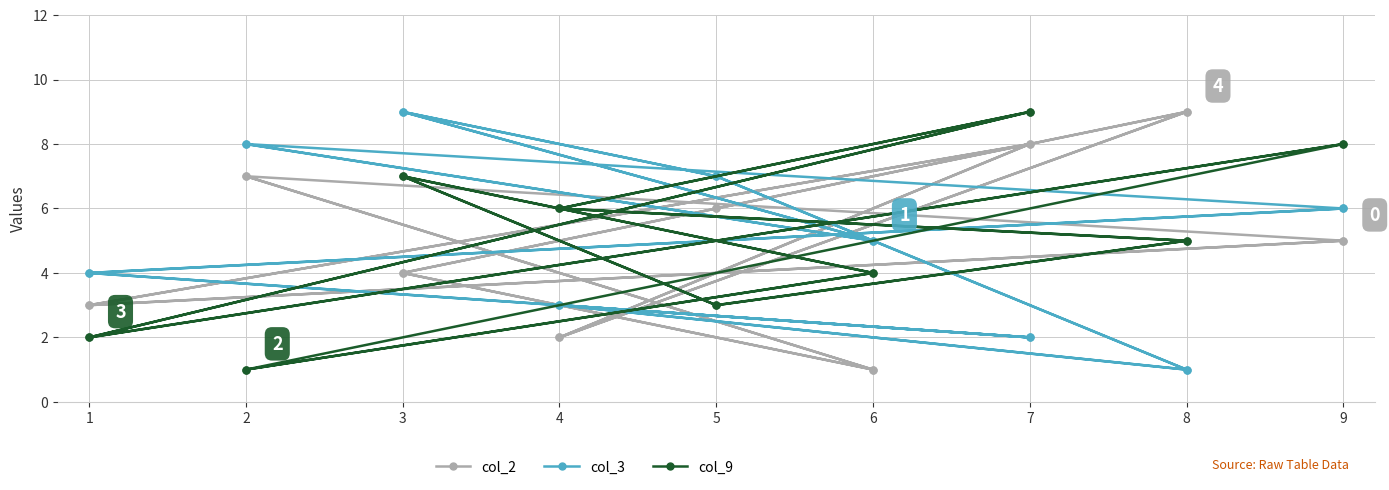

Is this an area chart (filled region under the line)?

No